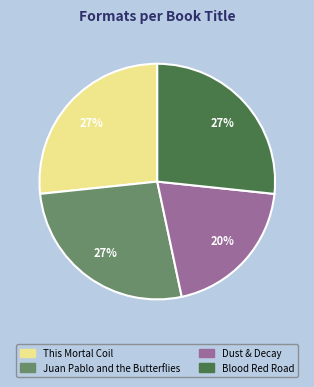

Count the number of slices in the pie.

4